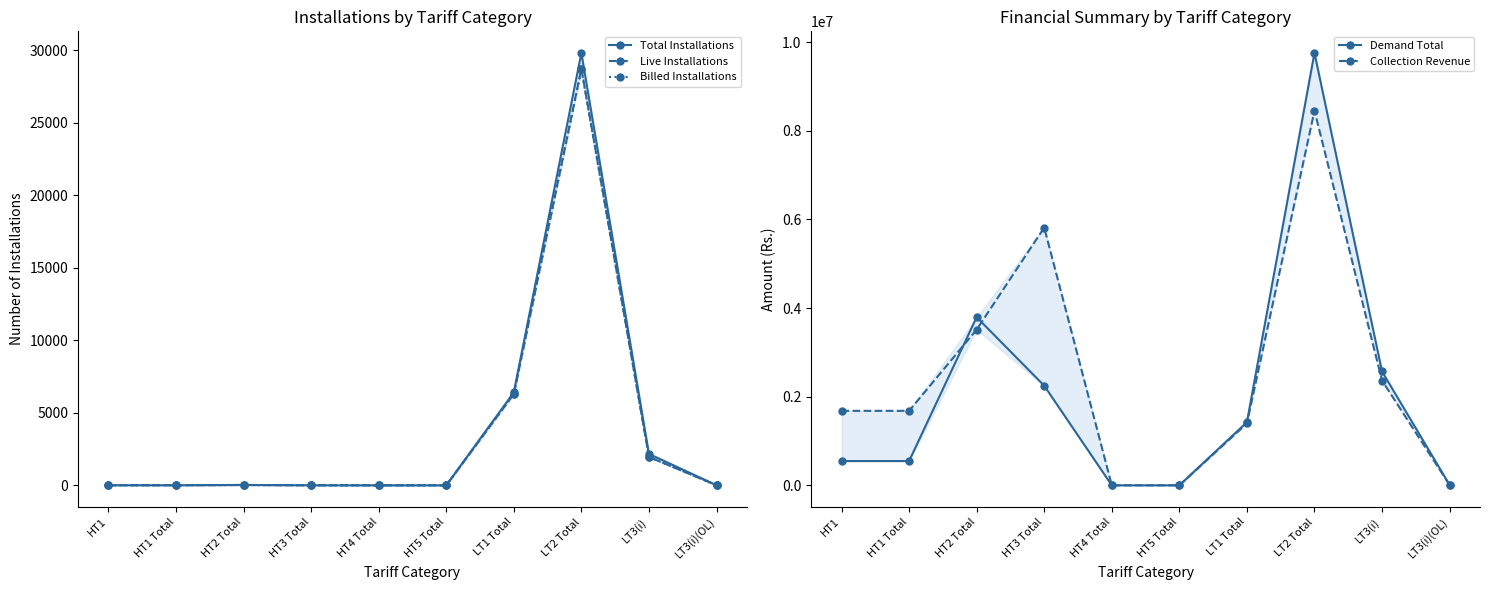

Reading left to right, list all the values displayed in this chart.

Total Installations: HT1=6.0	HT1 Total=6.0	HT2 Total=26.0	HT3 Total=3.0	HT4 Total=0.0	HT5 Total=0.0	LT1 Total=6411.0	LT2 Total=29825.0	LT3(i)=2167.0	LT3(i)(OL)=5.0
Live Installations: HT1=6.0	HT1 Total=6.0	HT2 Total=22.0	HT3 Total=3.0	HT4 Total=0.0	HT5 Total=0.0	LT1 Total=6303.0	LT2 Total=28751.0	LT3(i)=1959.0	LT3(i)(OL)=5.0
Billed Installations: HT1=6.0	HT1 Total=6.0	HT2 Total=22.0	HT3 Total=3.0	HT4 Total=0.0	HT5 Total=0.0	LT1 Total=6303.0	LT2 Total=28691.0	LT3(i)=1956.0	LT3(i)(OL)=5.0
Demand Total: HT1=547251.0	HT1 Total=547251.0	HT2 Total=3792519.0	HT3 Total=2247077.0	HT4 Total=0.0	HT5 Total=0.0	LT1 Total=1423722.7	LT2 Total=9754141.9	LT3(i)=2567782.0	LT3(i)(OL)=8690.1
Collection Revenue: HT1=1680232.7	HT1 Total=1680232.7	HT2 Total=3512882.5	HT3 Total=5814149.2	HT4 Total=0.0	HT5 Total=0.0	LT1 Total=1397377.2	LT2 Total=8450846.6	LT3(i)=2363349.5	LT3(i)(OL)=8141.3